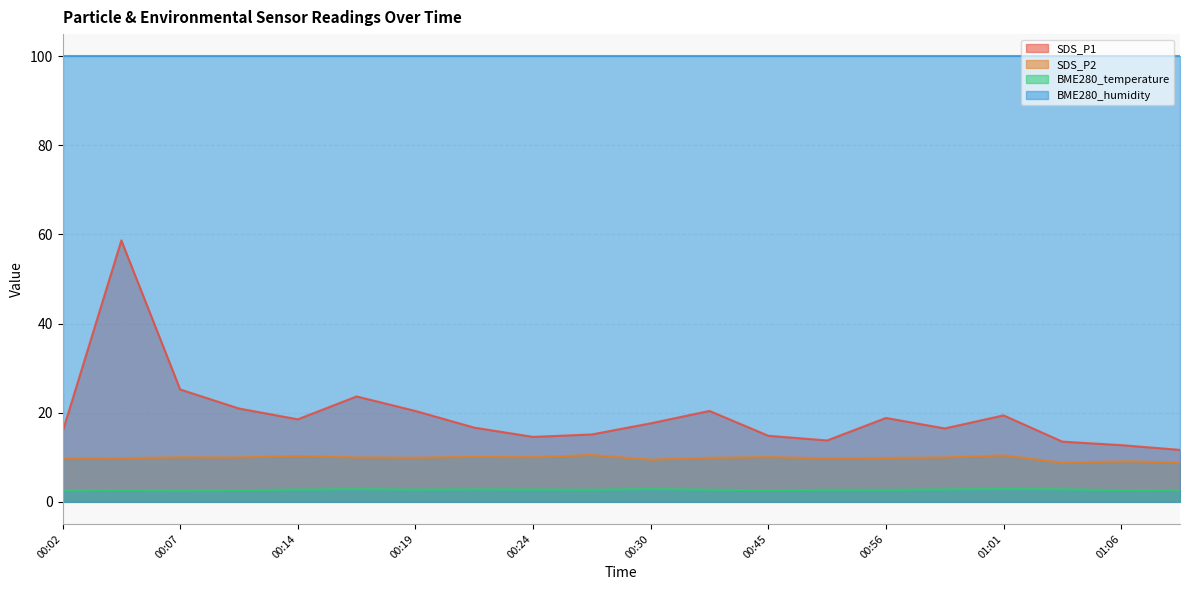

What is the minimum value for BME280_temperature?

2.5